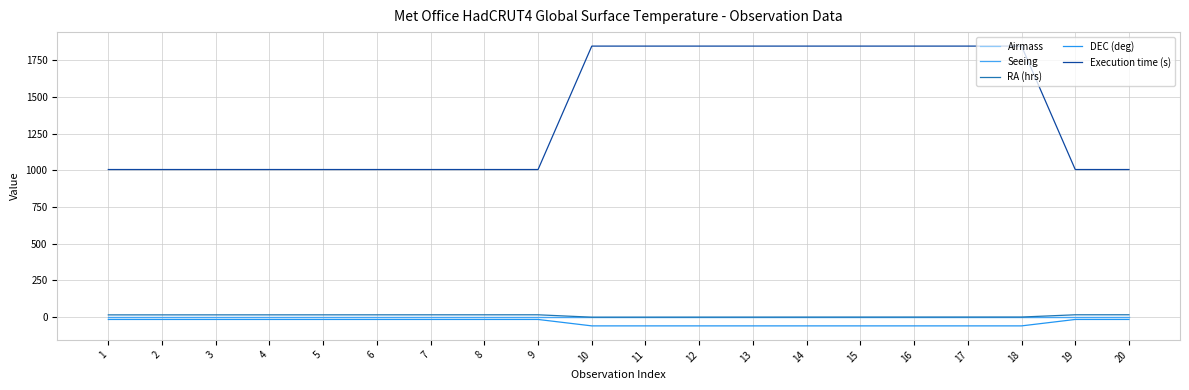

How many lines are shown in the chart?

5